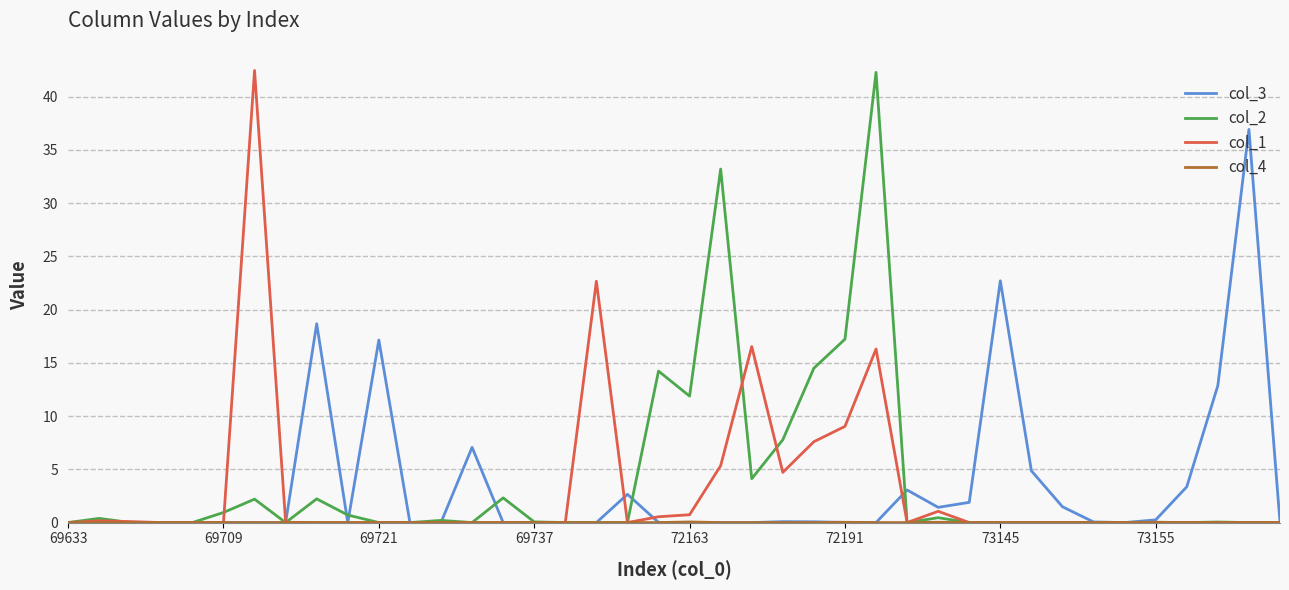

What is the maximum value shown in the chart?

42.5